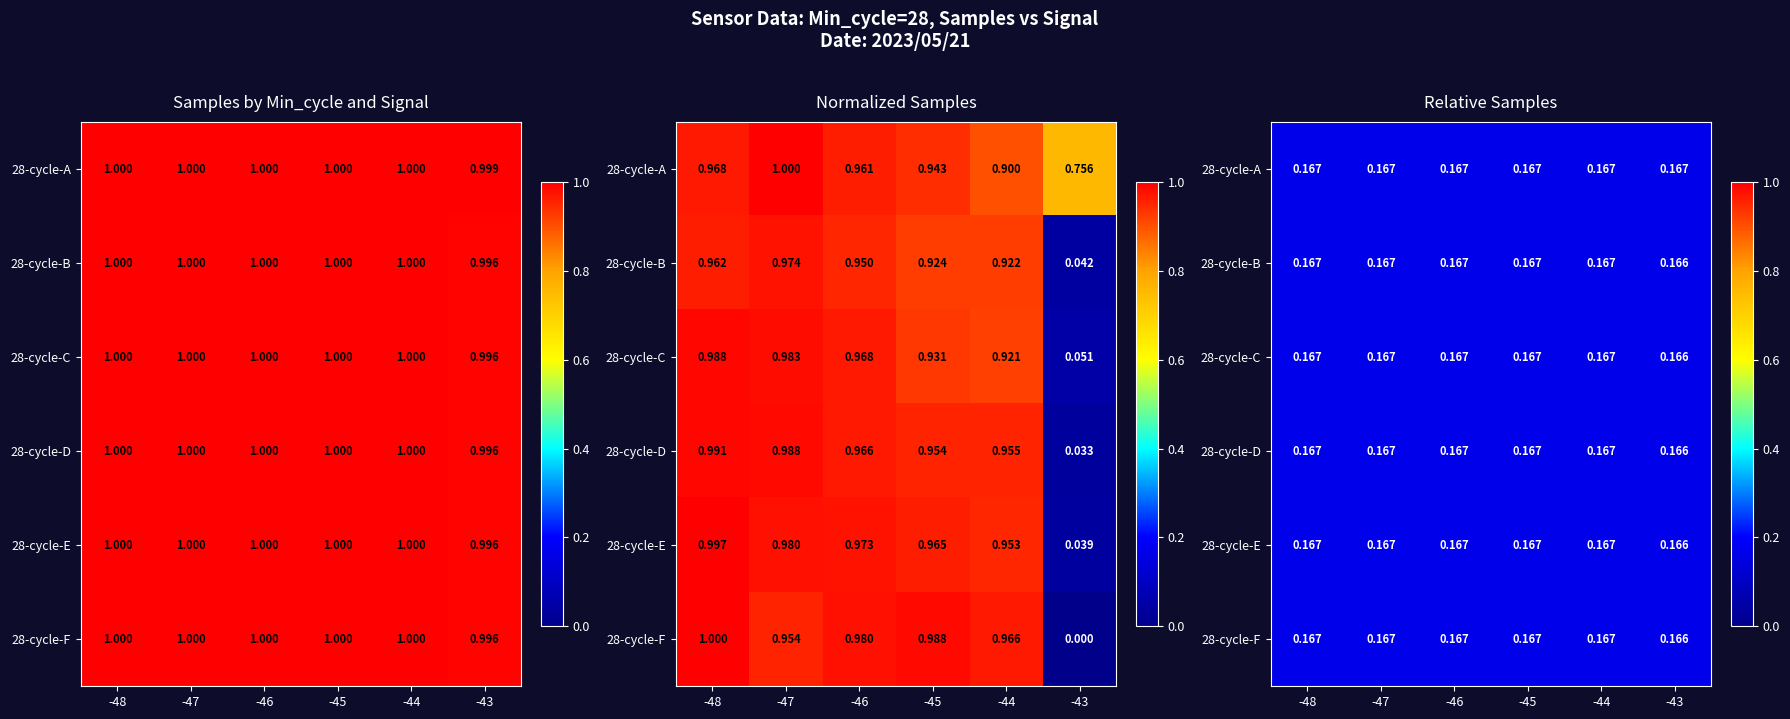

How many 28-cycle-F values are between 0 and 1?

6